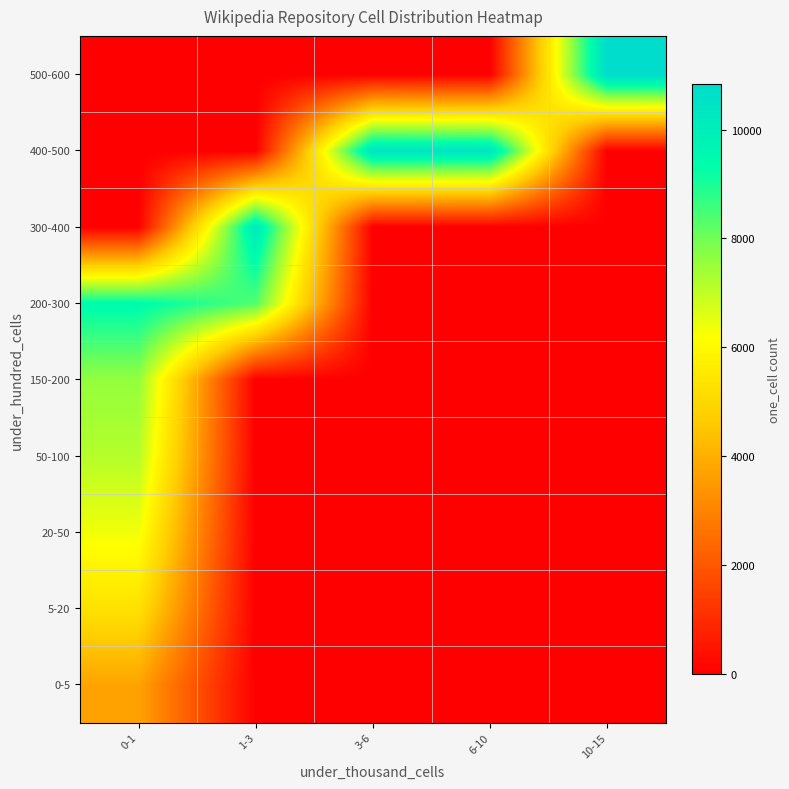

Which category has the lowest value across all series?

1-3